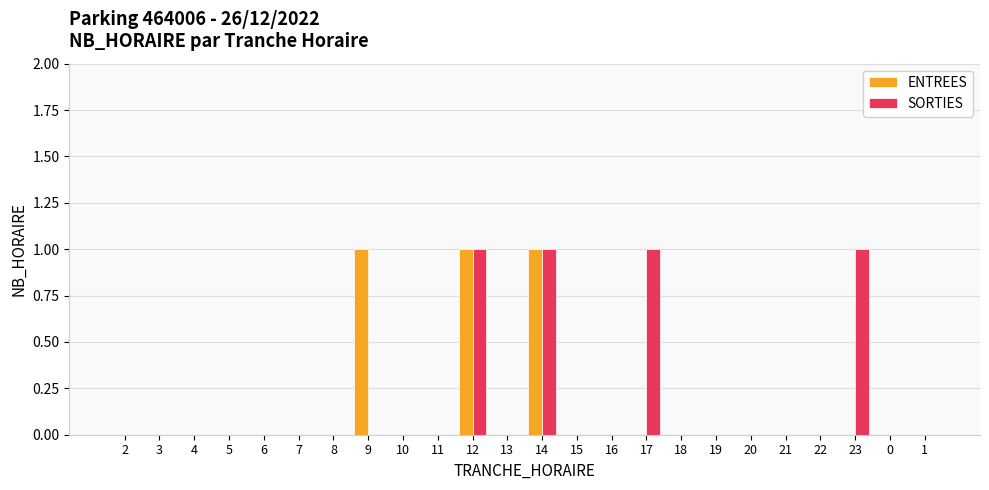

Reading right to left, list all the values displayed in this chart.

ENTREES: 0	0	0	0	0	0	0	0	0	0	0	1	0	1	0	0	1	0	0	0	0	0	0	0
SORTIES: 0	0	1	0	0	0	0	0	1	0	0	1	0	1	0	0	0	0	0	0	0	0	0	0